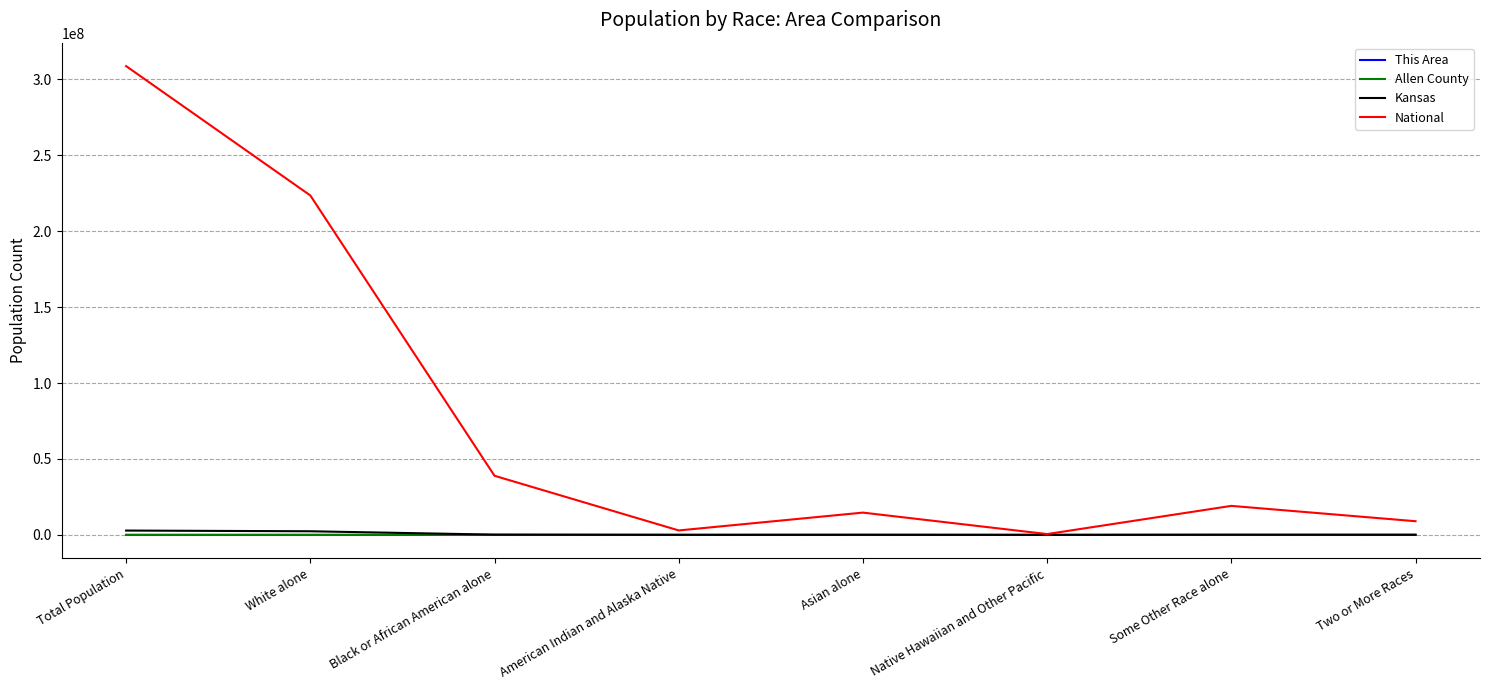

At which label is National closest to 154642775?

White alone